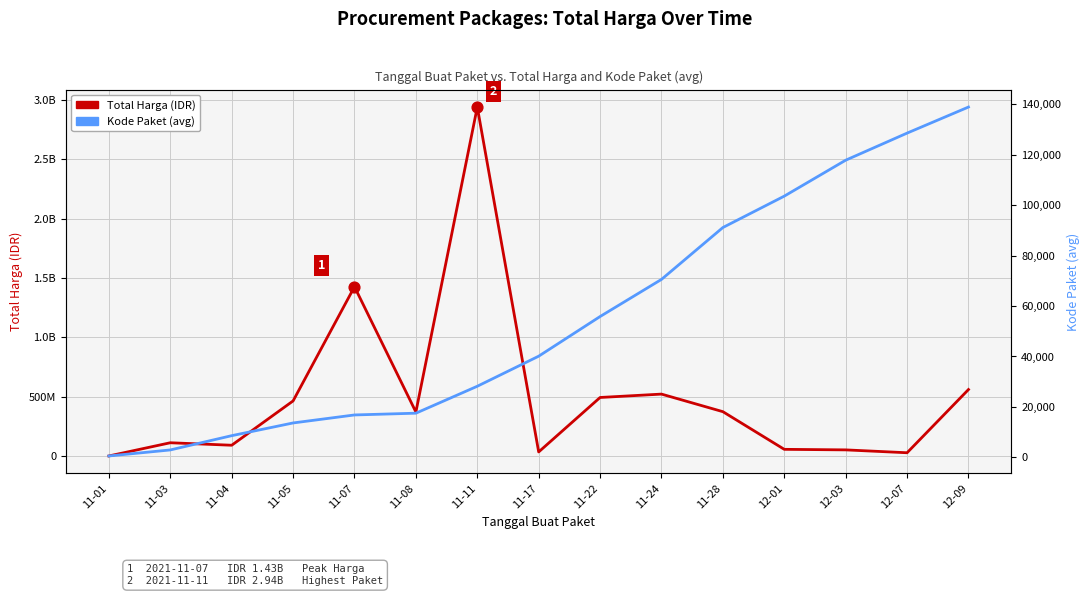

What is the total value across all series at 11-05?

464015752